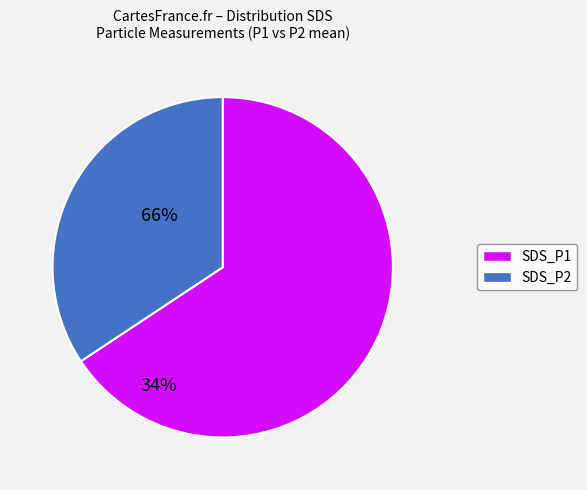

Count the number of slices in the pie.

2